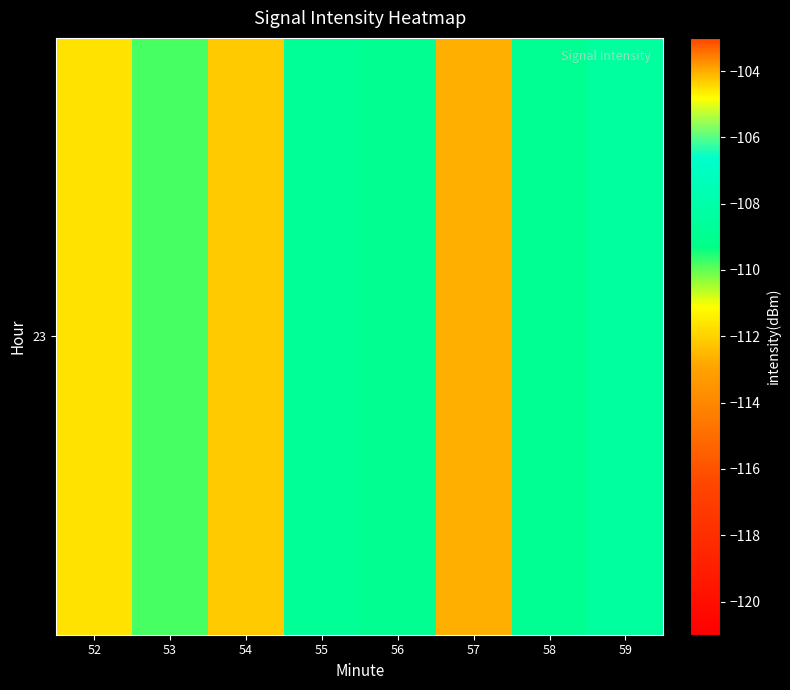

Reading left to right, list all the values displayed in this chart.

-111.7	-109.8	-112.2	-108.7	-109.0	-112.7	-108.8	-108.4